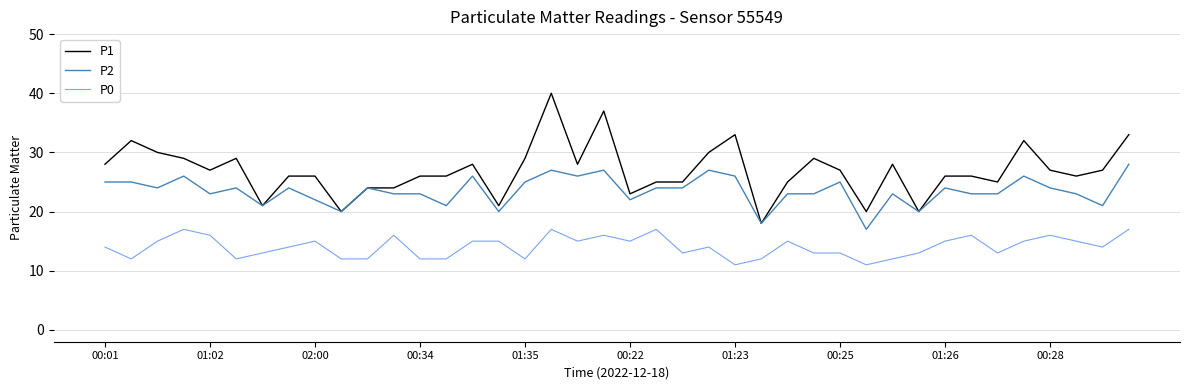

What is the minimum value shown in the chart?

11